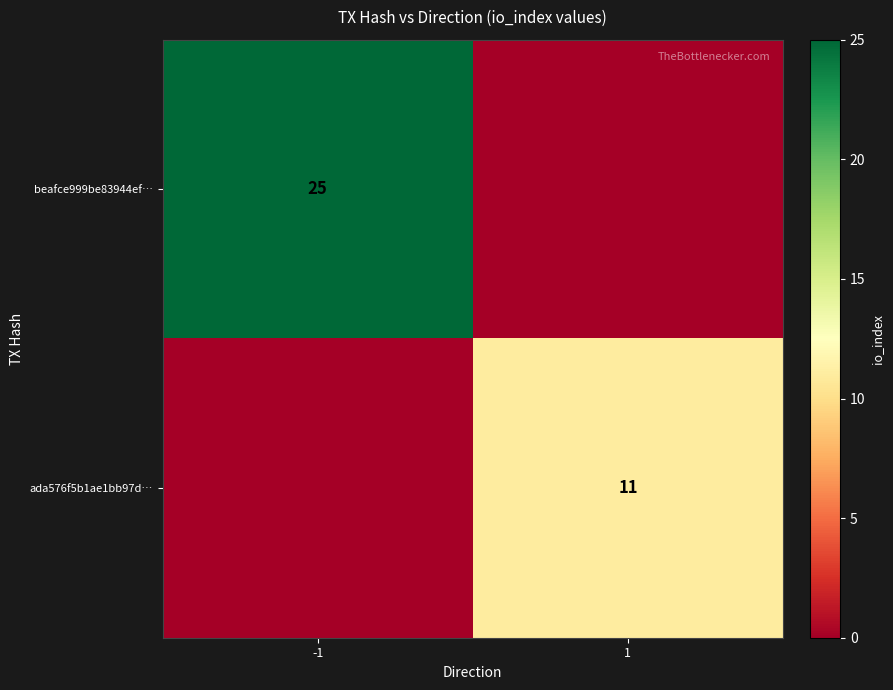

Is it true that ada576f5b1ae1bb97d… equals 11 at 1?

True